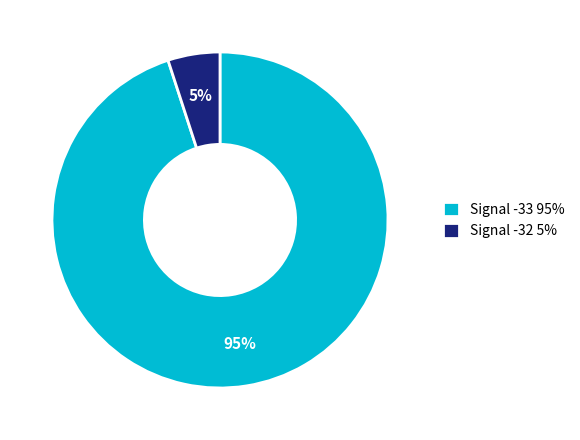

Is Signal -32 5% the majority of the pie?

No